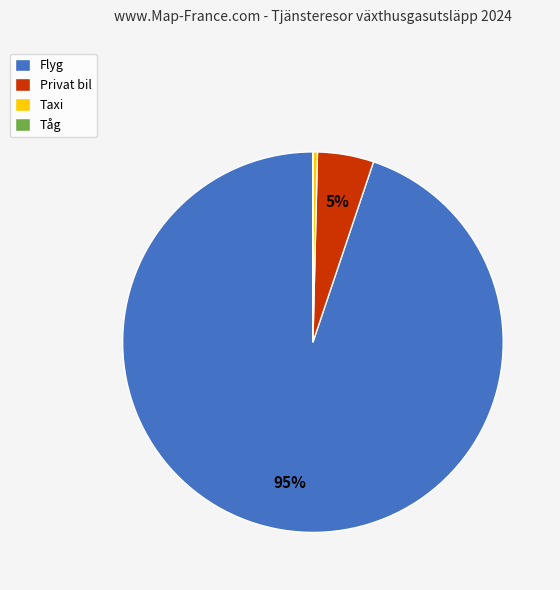

To the nearest percent, what portion does Flyg represent?

95%